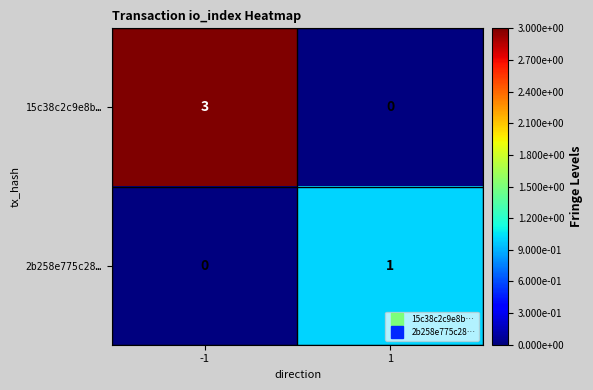

Reading right to left, extract all data points from this chart.

15c38c2c9e8b…: 1=0	-1=3
2b258e775c28…: 1=1	-1=0